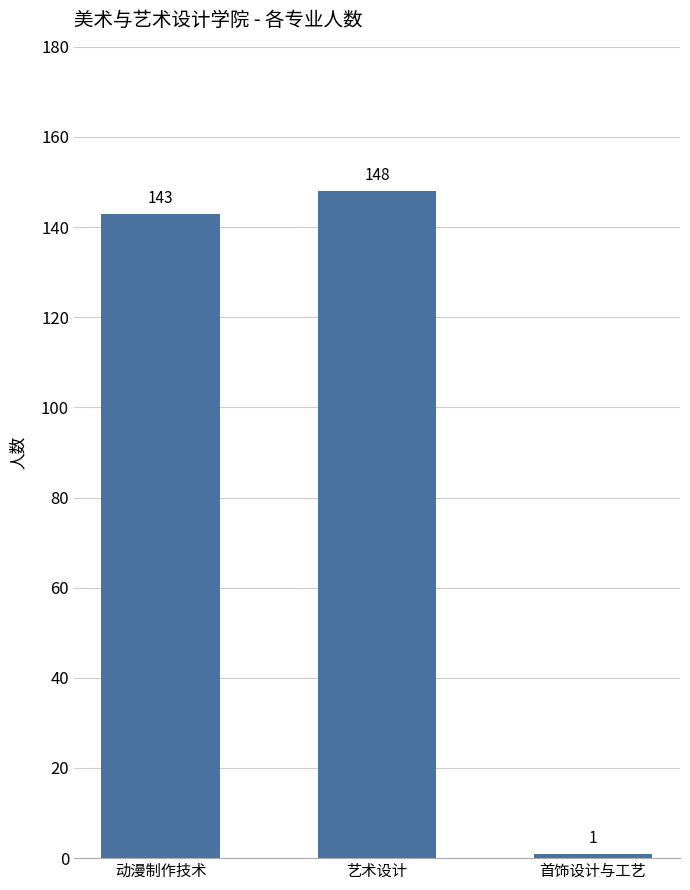

Which label corresponds to the largest value in the chart?

艺术设计